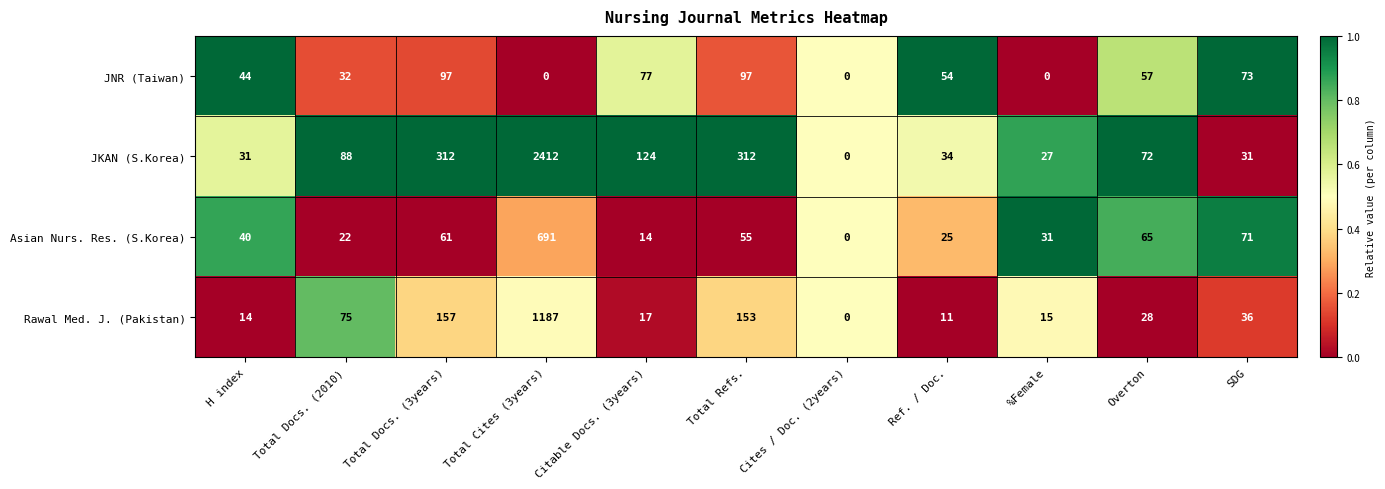

Which series changed the most between Total Docs. (3years) and %Female?

JKAN (S.Korea)